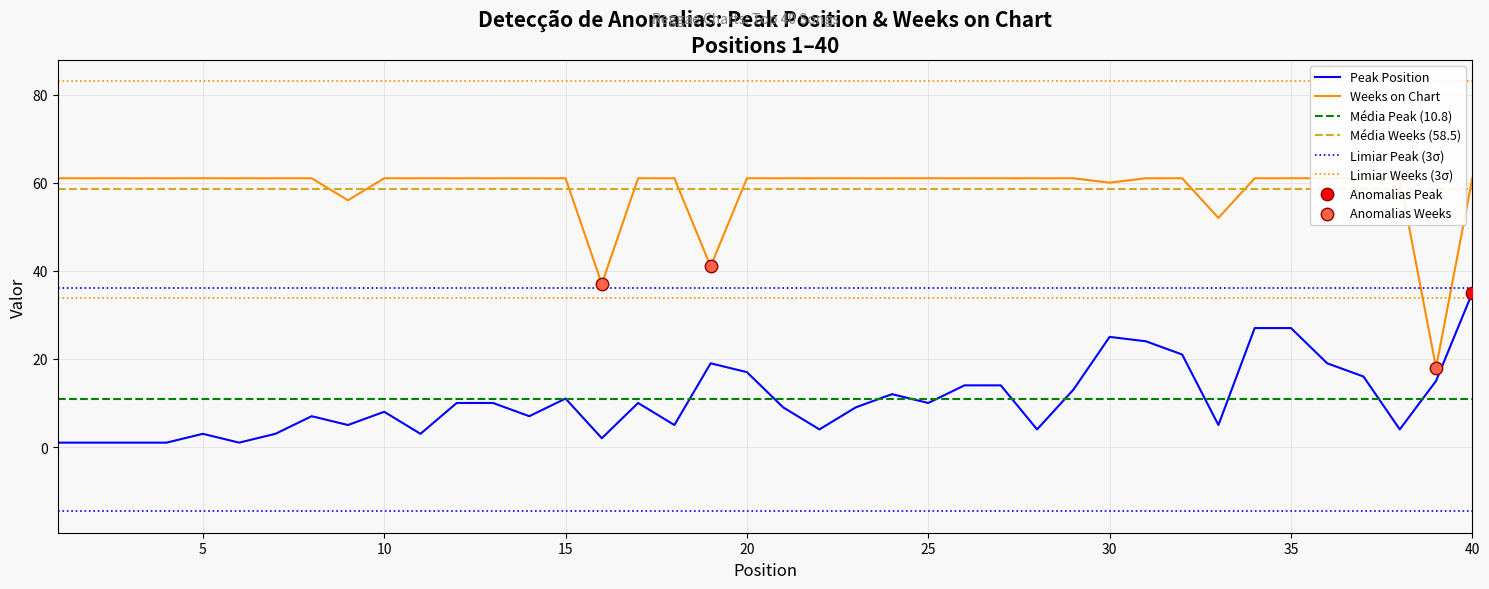

At how many categories does at least one series exceed 49?

37